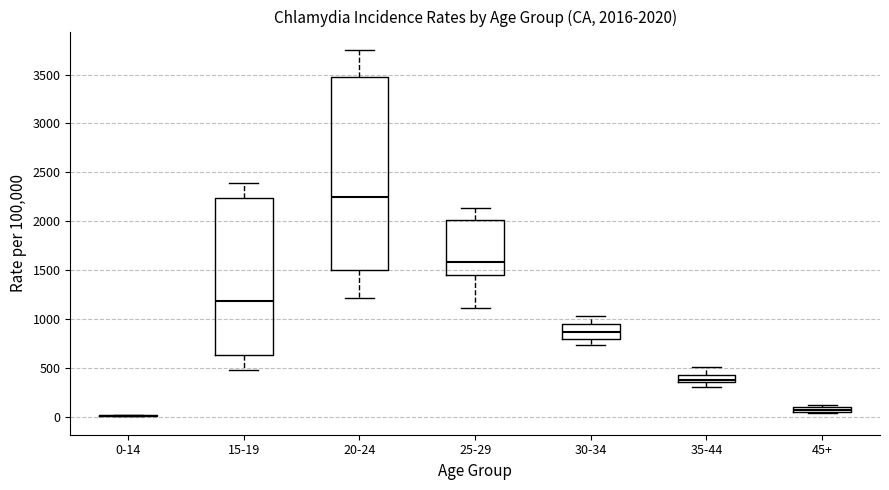

Which box is the tallest, from its lower edge to its upper edge?

20-24